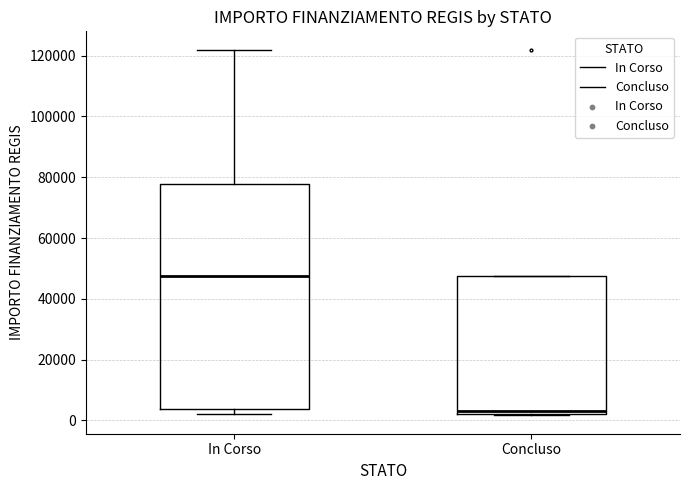

Where is the lower edge of the box for In Corso on the y-axis? The values are not printed on the chart, so give them approximately, as read against the axis.

4000